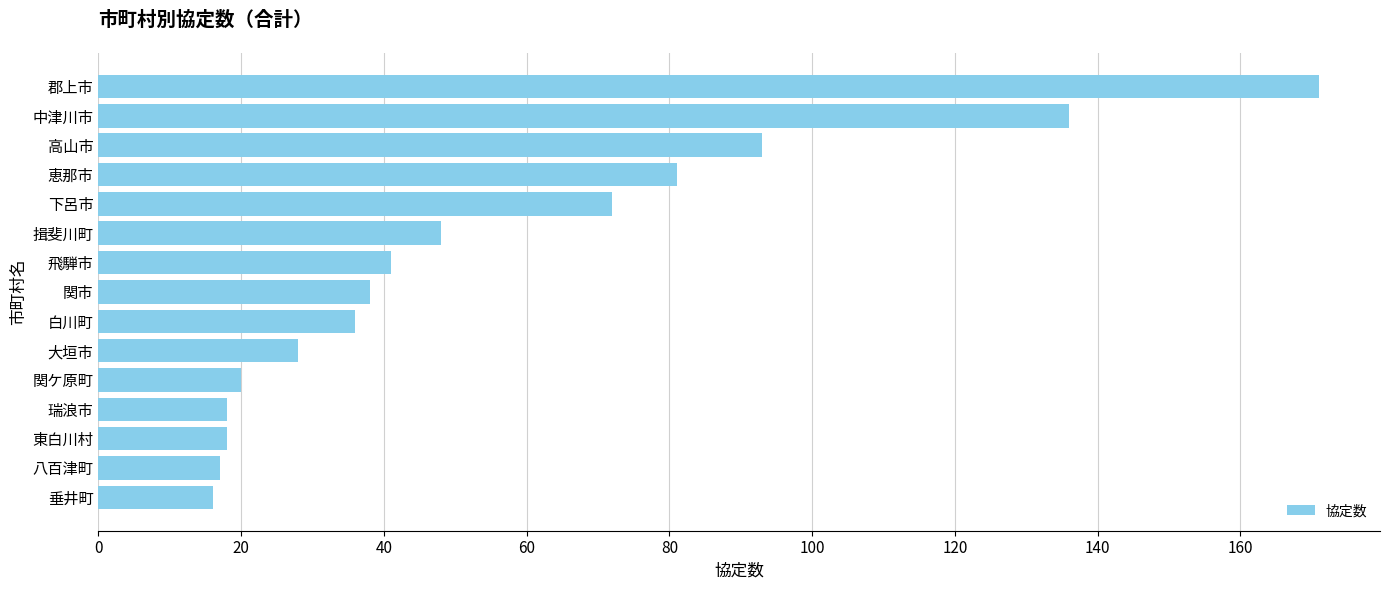

Which has a higher value, 中津川市 or 瑞浪市?

中津川市